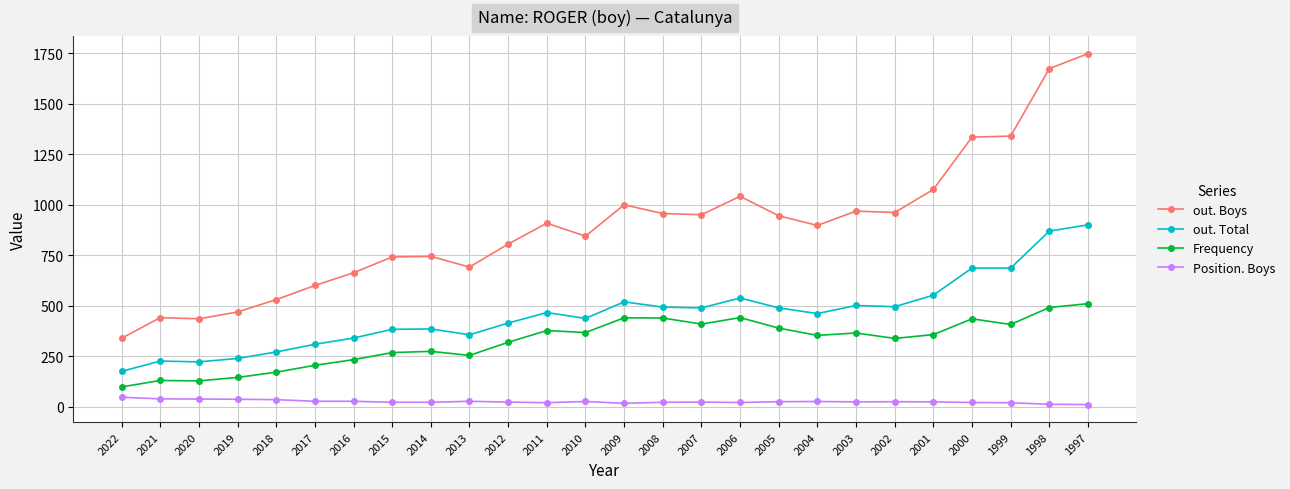

Is it true that out. Boys equals 1575 at 2011?

False